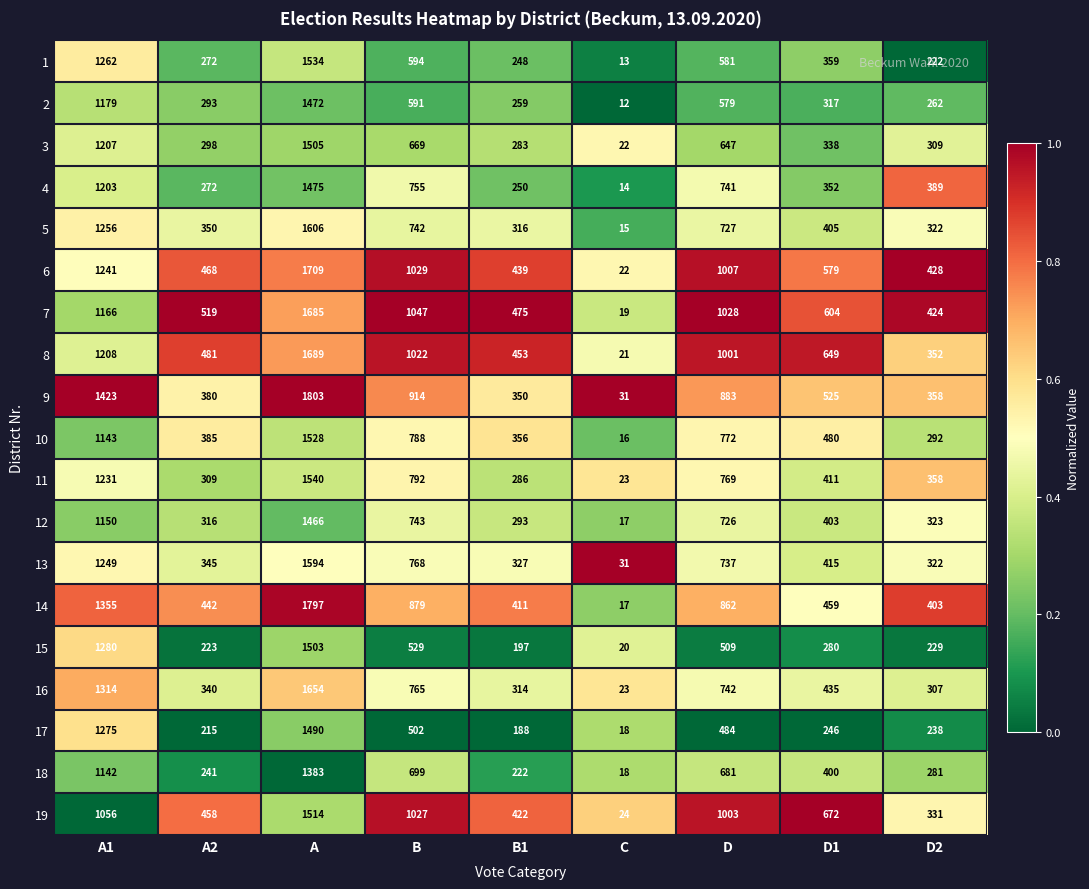

What is the difference between the highest and lowest values at B?

545